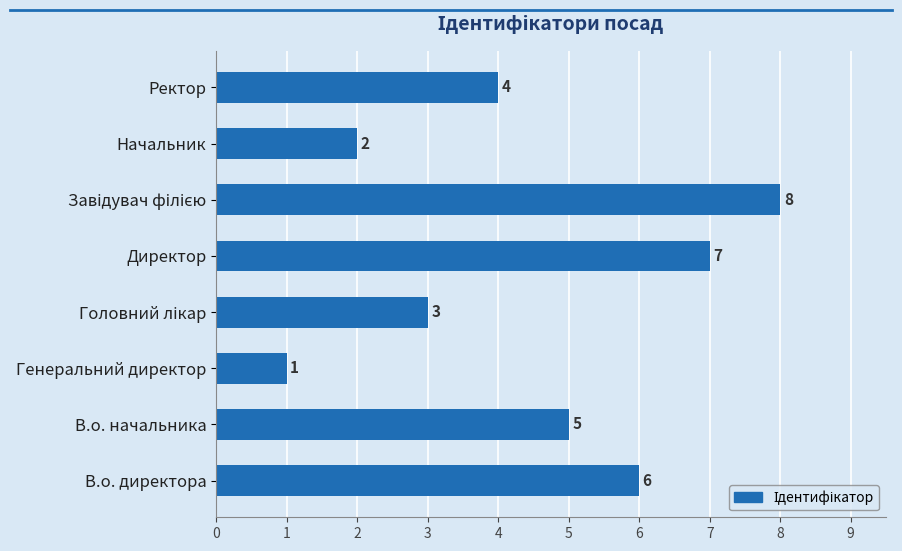

At which category does the chart reach its minimum across all series?

Генеральний директор